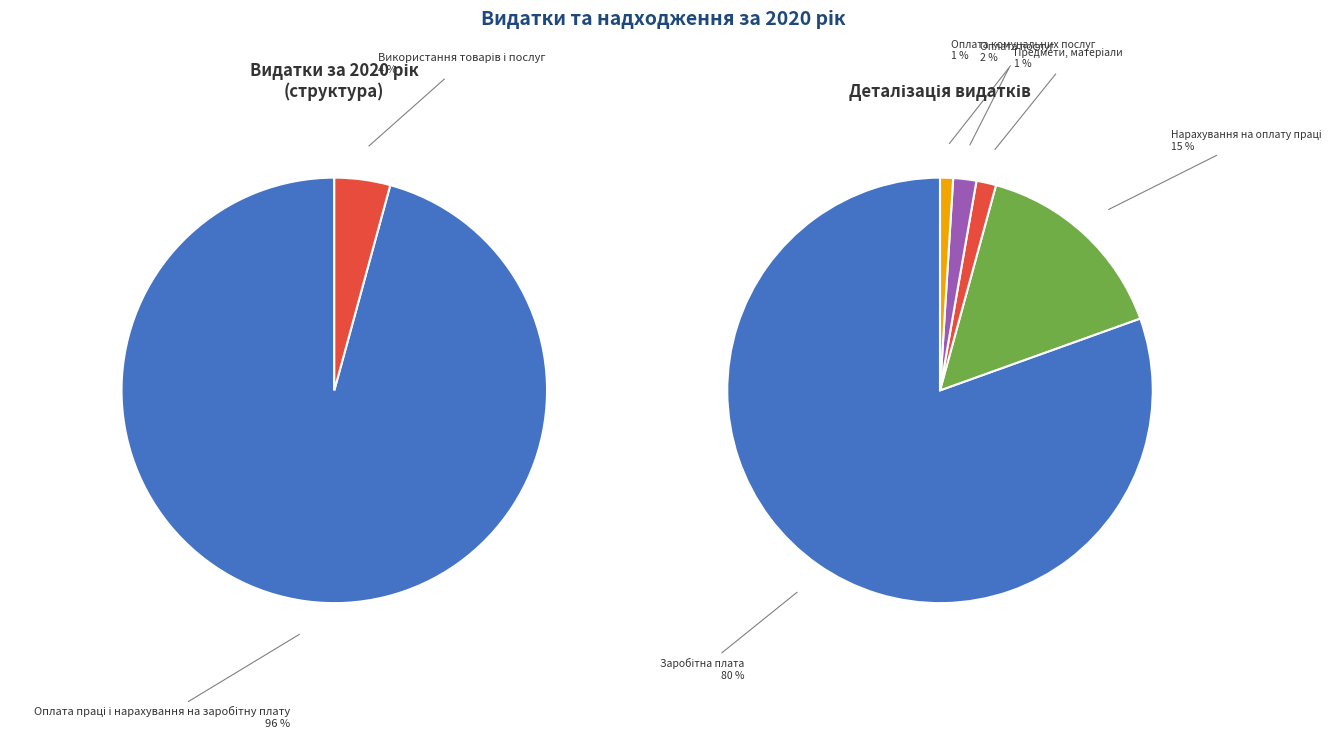

True or false: Оплата праці і нарахування на заробітну плату accounts for 82% of the total.

False